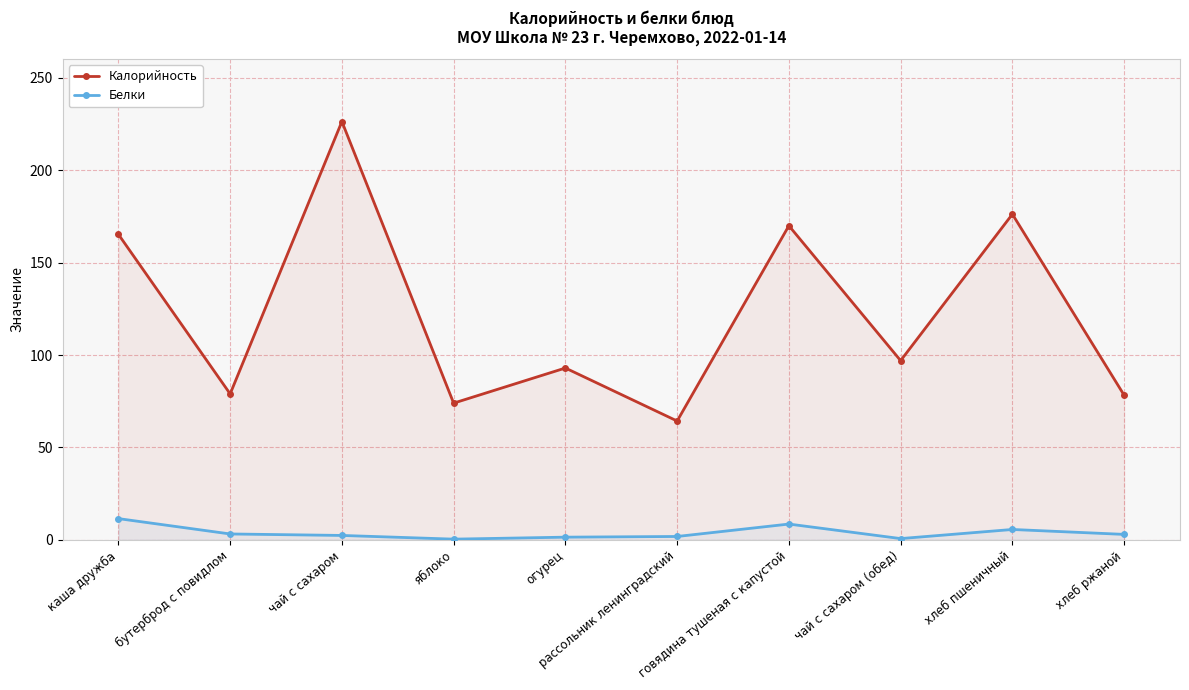

Reading left to right, what are all the values shown in this chart?

Калорийность: 165.3	79.0	226.4	74.0	93.0	64.3	170.0	97.0	176.2	78.3
Белки: 11.5	3.2	2.4	0.4	1.5	1.8	8.6	0.7	5.6	3.0